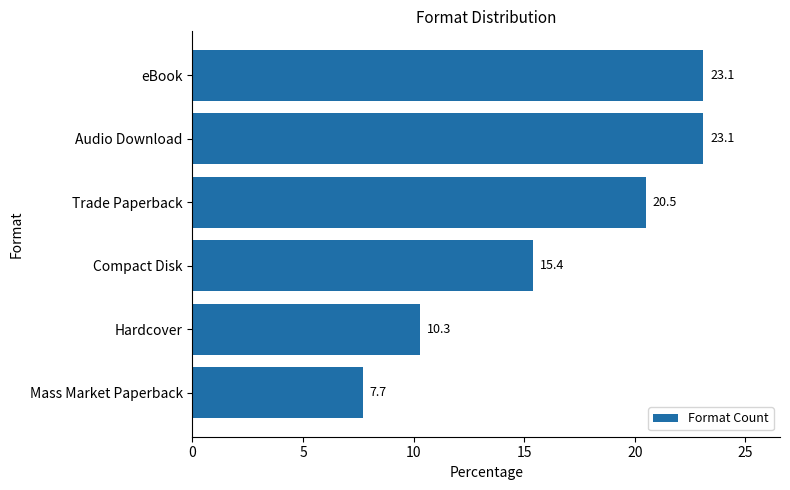

Read the value at Audio Download.

23.1